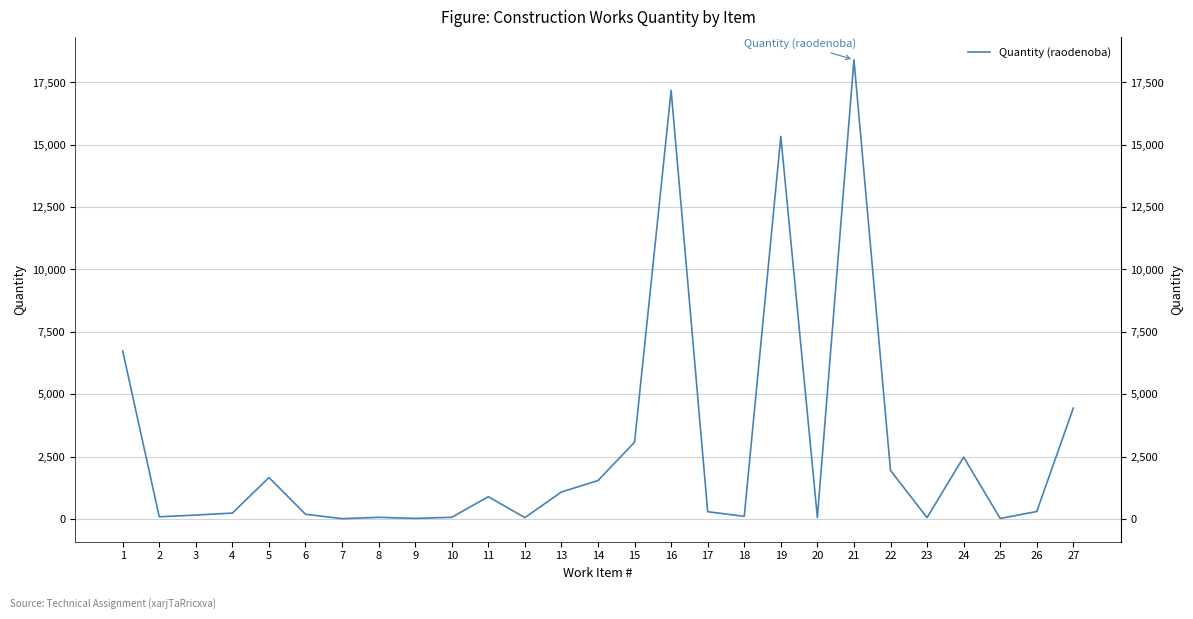

Where does the data first go above 287?

1